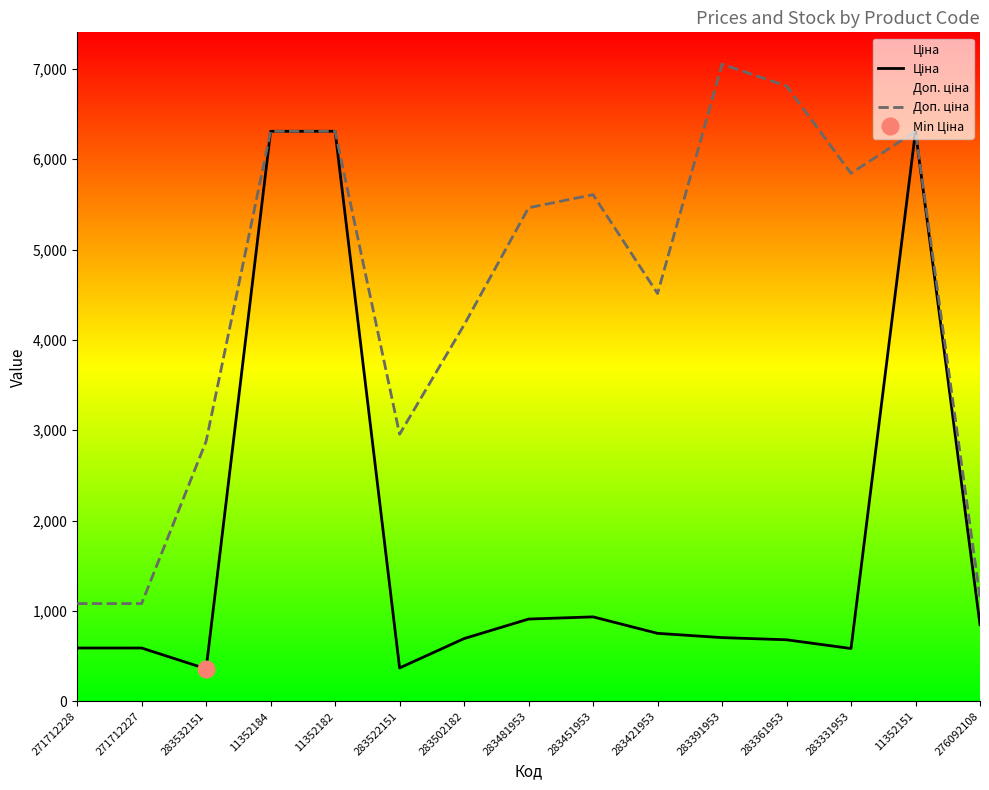

How many lines are shown in the chart?

2